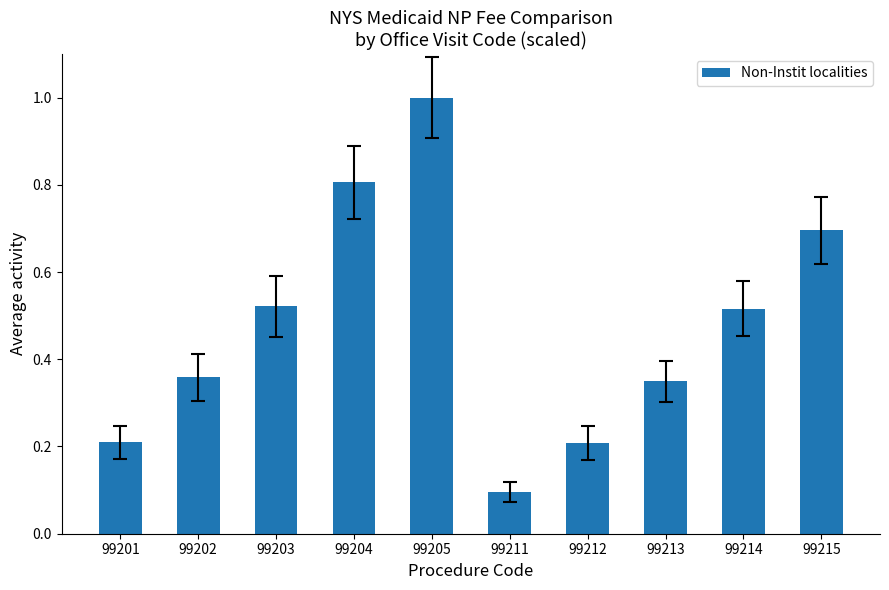

How many bars are there in total?

10